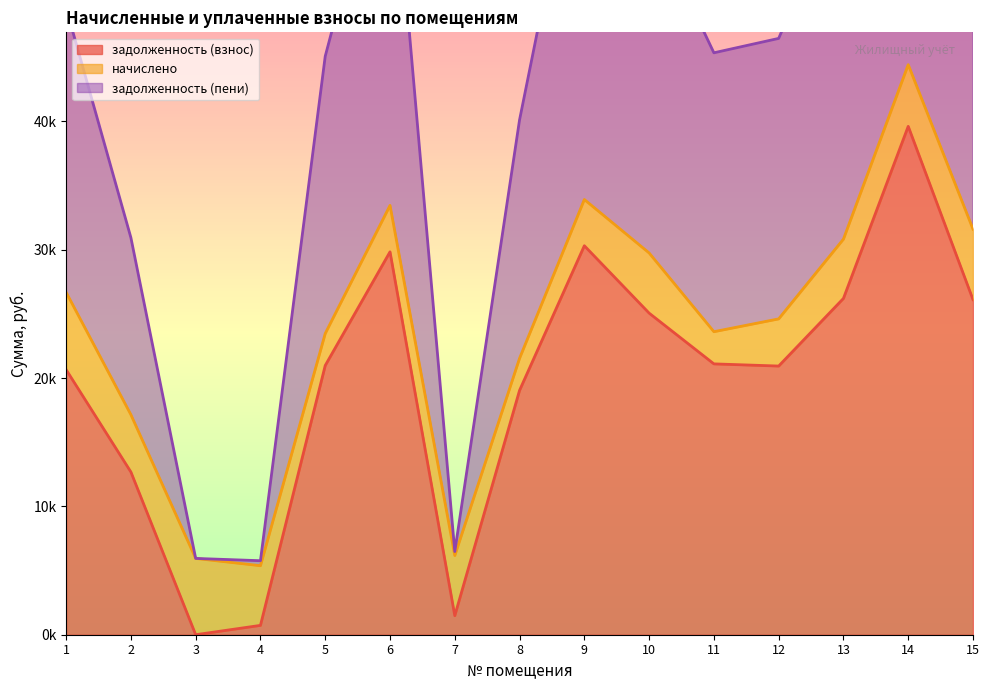

At which label is задолженность (пени) closest to 45495?

11